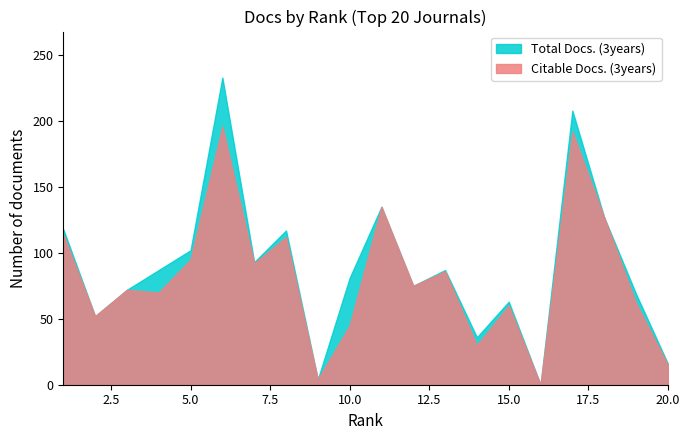

How many lines are shown in the chart?

2